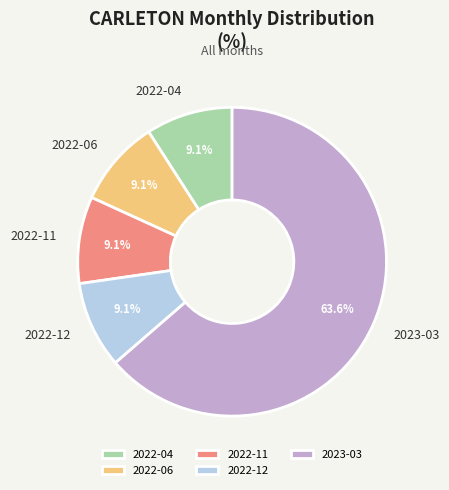

How much of the chart is everything except 2022-11?

90.9%